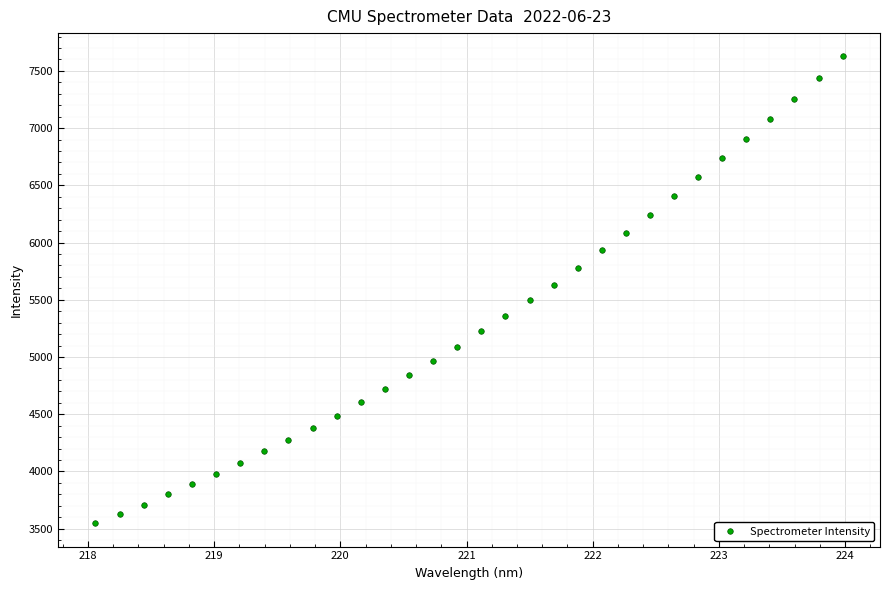

What is the range of Y values (max minus min)?

4078.8